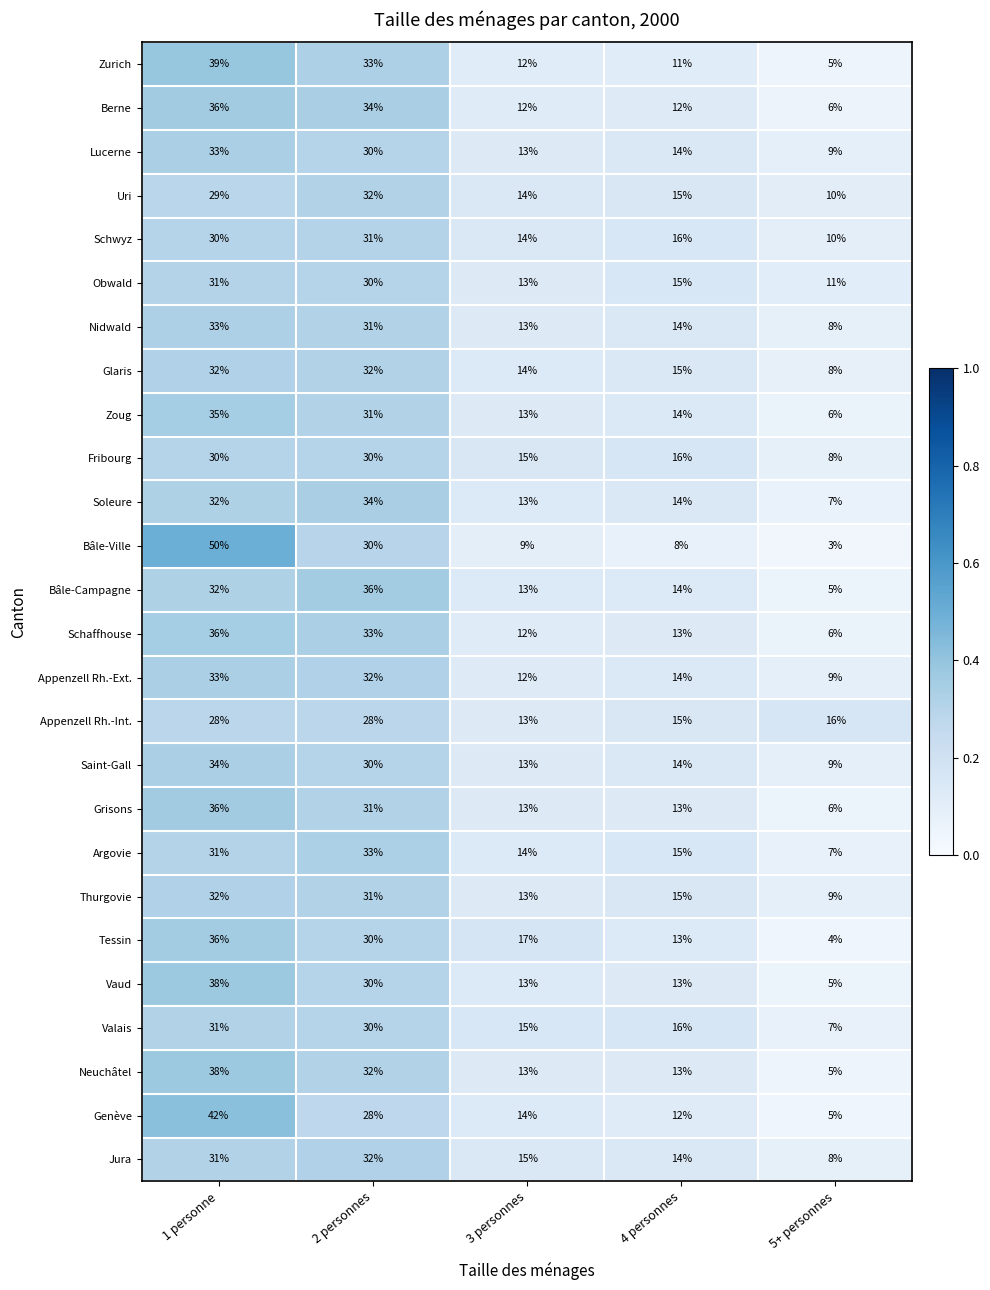

What is the spread (max minus min) of values at 5+ personnes?

13